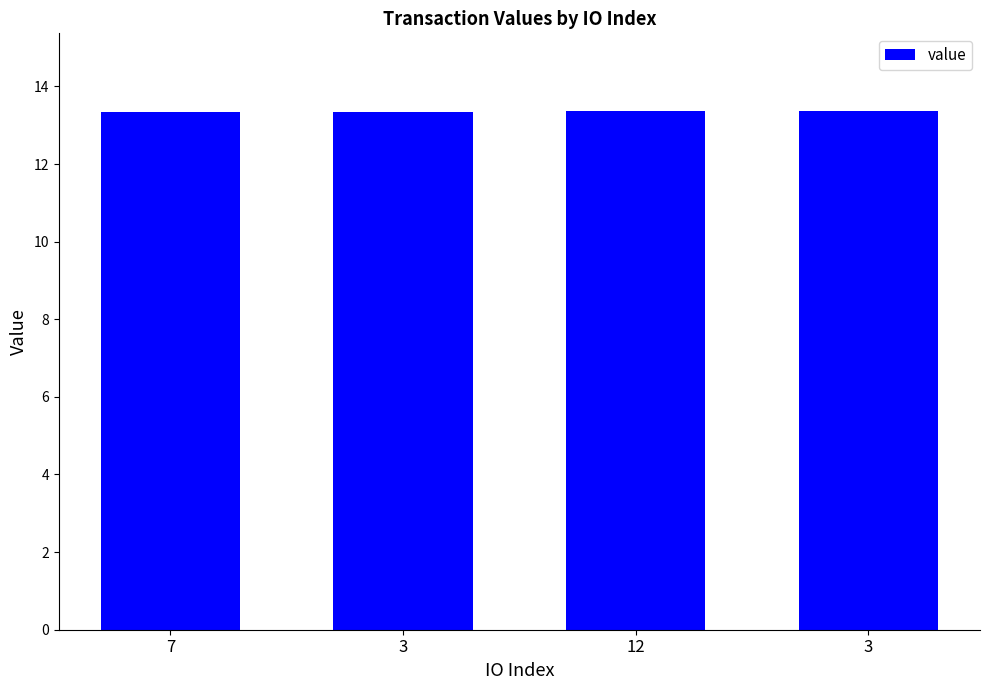

At which label is the value closest to 13?

7